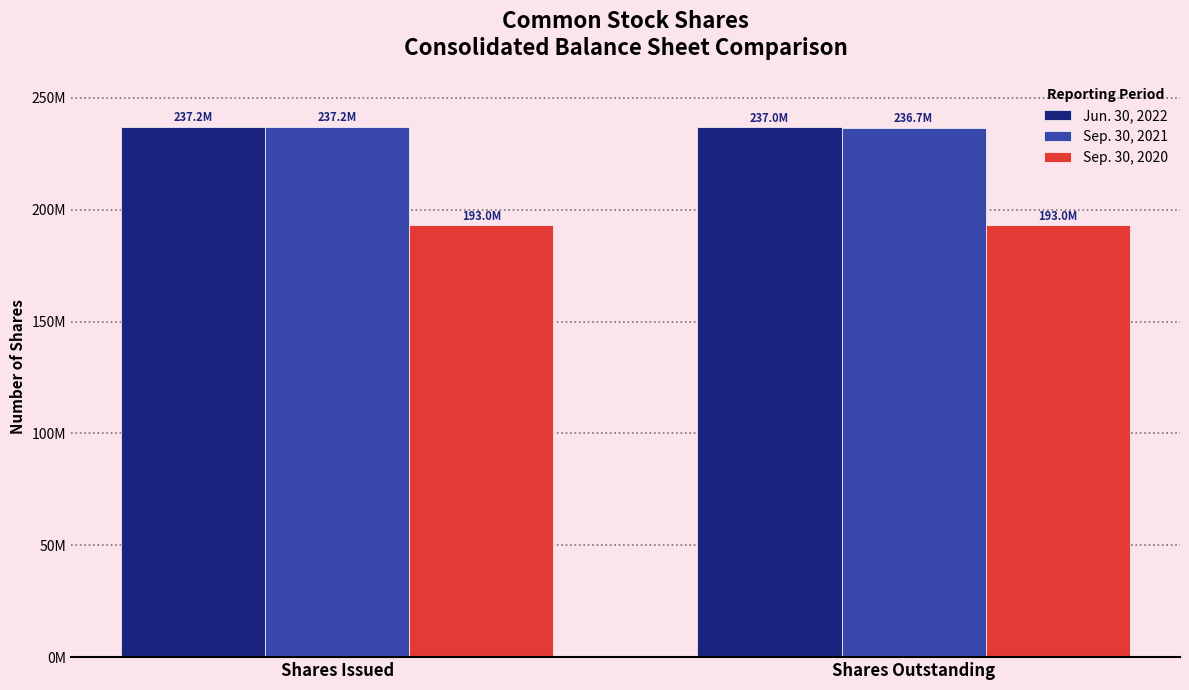

Which series has the largest total across all categories?

Jun. 30, 2022